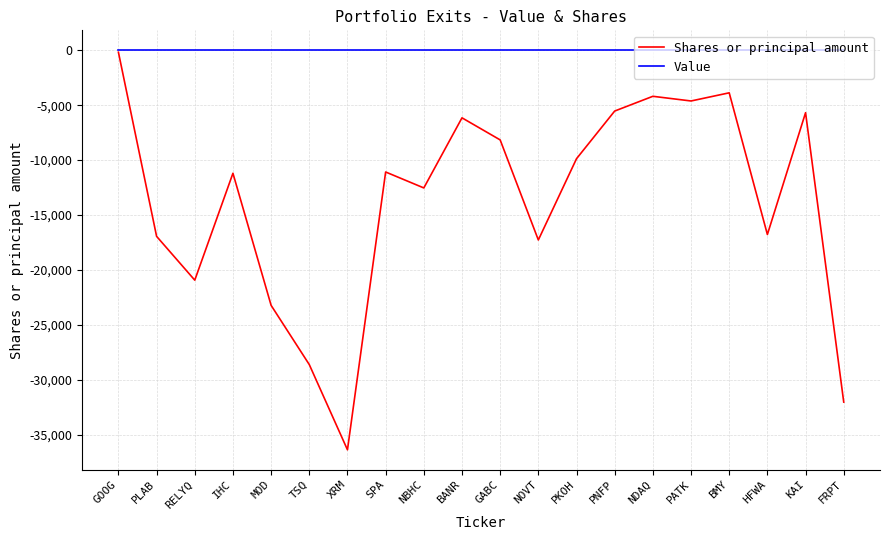

Is the value of Shares or principal amount at RELYQ greater than the value of Value at XRM?

No